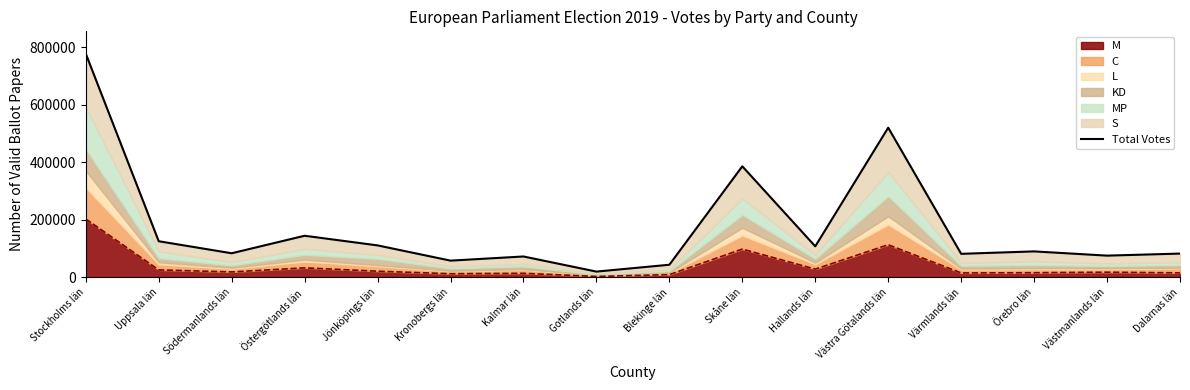

Reading left to right, what are all the values shown in this chart?

Stockholms län=777092	Uppsala län=125511	Södermanlands län=83729	Östergötlands län=144558	Jönköpings län=111044	Kronobergs län=58114	Kalmar län=72532	Gotlands län=19997	Blekinge län=43827	Skåne län=385816	Hallands län=107806	Västra Götalands län=520044	Värmlands län=81768	Örebro län=90204	Västmanlands län=75489	Dalarnas län=82605